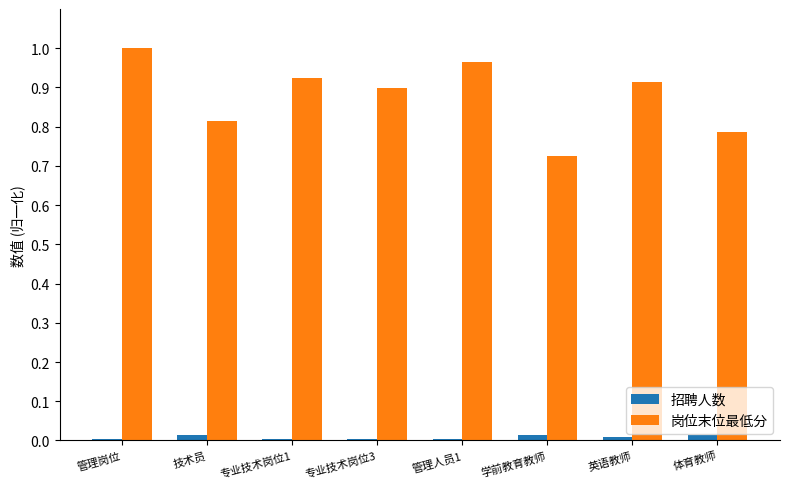

How many categories are shown in the chart?

8